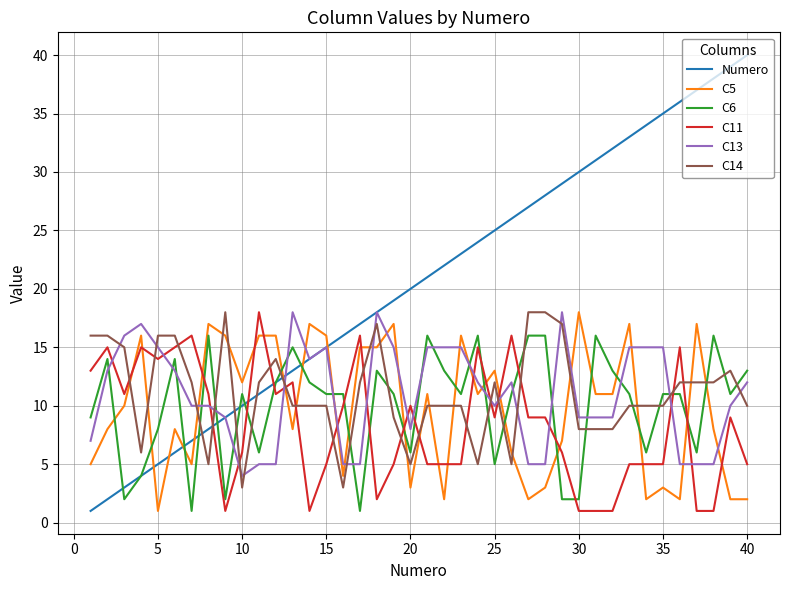

Which series has the widest spread of values?

Numero